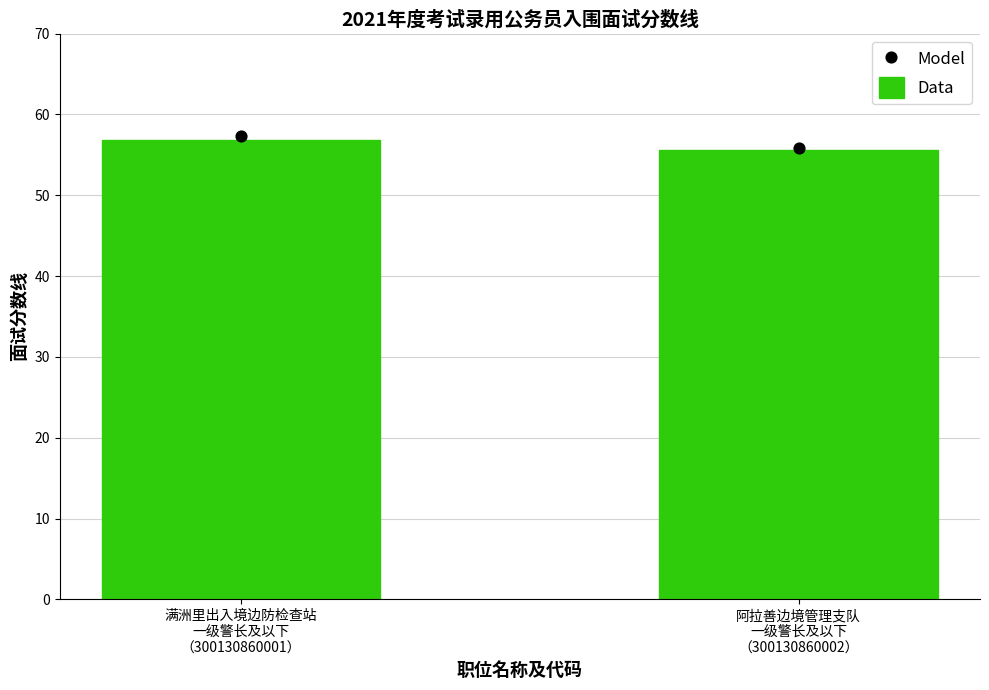

What is the ratio of the value at 满洲里出入境边防检查站
一级警长及以下
（300130860001） to the value at 阿拉善边境管理支队
一级警长及以下
（300130860002）?

1.0